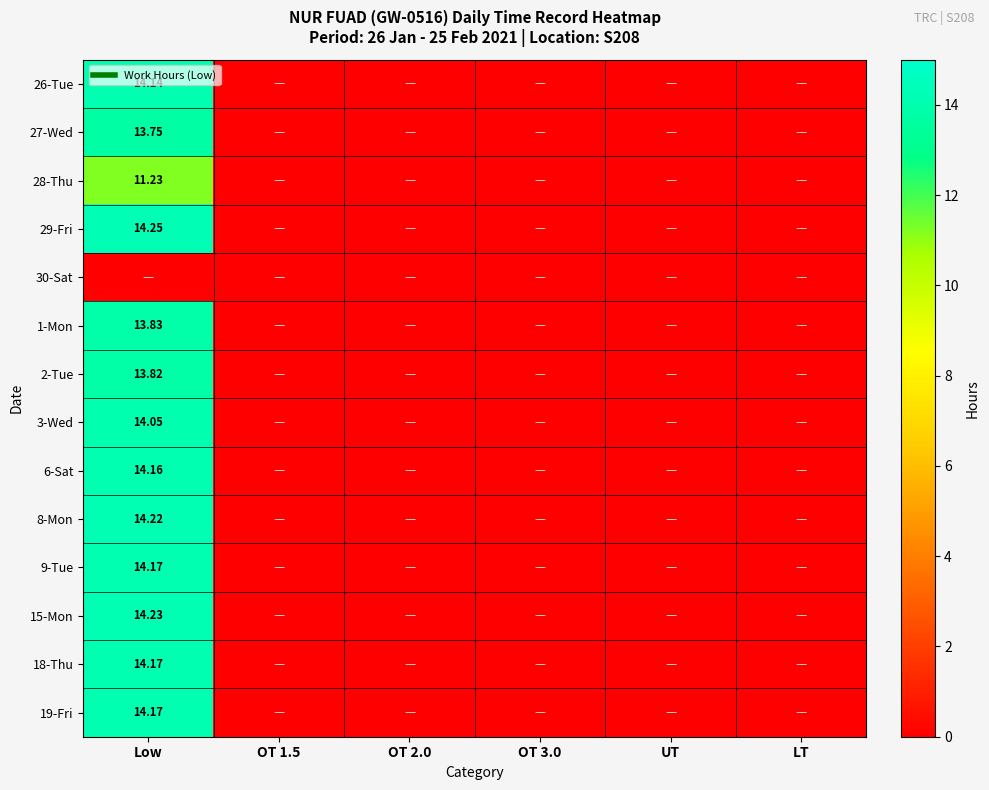

Rank the series by their maximum value, from highest to lowest.

29-Fri, 15-Mon, 8-Mon, 9-Tue, 18-Thu, 19-Fri, 6-Sat, 26-Tue, 3-Wed, 1-Mon, 2-Tue, 27-Wed, 28-Thu, 30-Sat